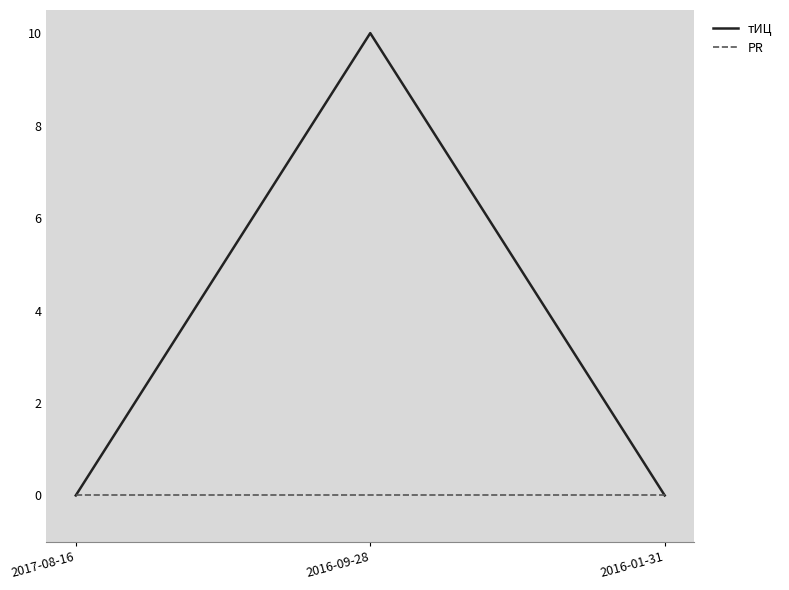

At which category is the sum across all series the highest?

2016-09-28